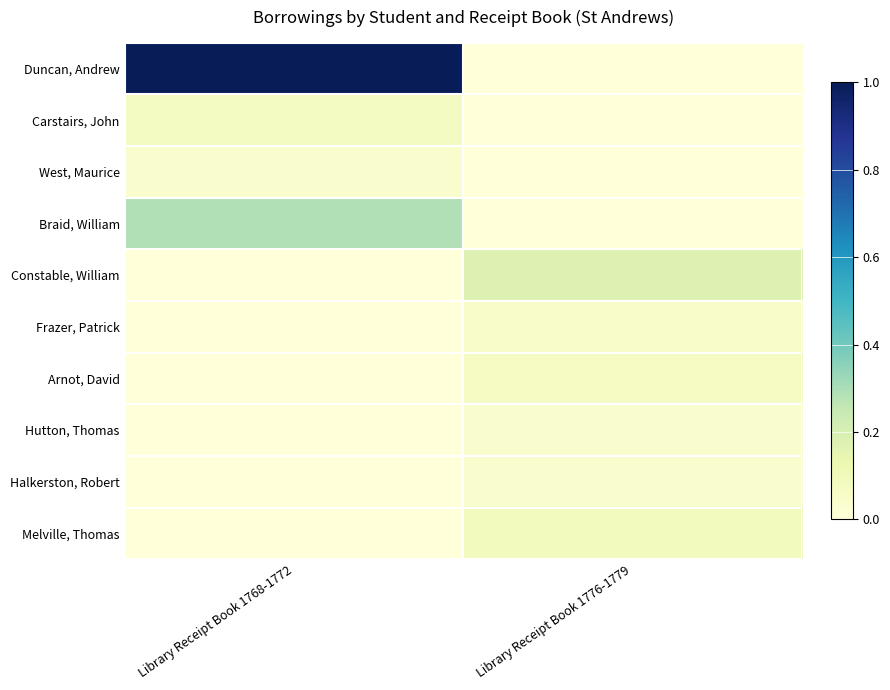

Reading left to right, list all the values displayed in this chart.

Duncan, Andrew: Library Receipt Book 1768-1772=1.0	Library Receipt Book 1776-1779=0.0
Carstairs, John: Library Receipt Book 1768-1772=0.1	Library Receipt Book 1776-1779=0.0
West, Maurice: Library Receipt Book 1768-1772=0.0	Library Receipt Book 1776-1779=0.0
Braid, William: Library Receipt Book 1768-1772=0.3	Library Receipt Book 1776-1779=0.0
Constable, William: Library Receipt Book 1768-1772=0.0	Library Receipt Book 1776-1779=0.2
Frazer, Patrick: Library Receipt Book 1768-1772=0.0	Library Receipt Book 1776-1779=0.0
Arnot, David: Library Receipt Book 1768-1772=0.0	Library Receipt Book 1776-1779=0.1
Hutton, Thomas: Library Receipt Book 1768-1772=0.0	Library Receipt Book 1776-1779=0.0
Halkerston, Robert: Library Receipt Book 1768-1772=0.0	Library Receipt Book 1776-1779=0.0
Melville, Thomas: Library Receipt Book 1768-1772=0.0	Library Receipt Book 1776-1779=0.1